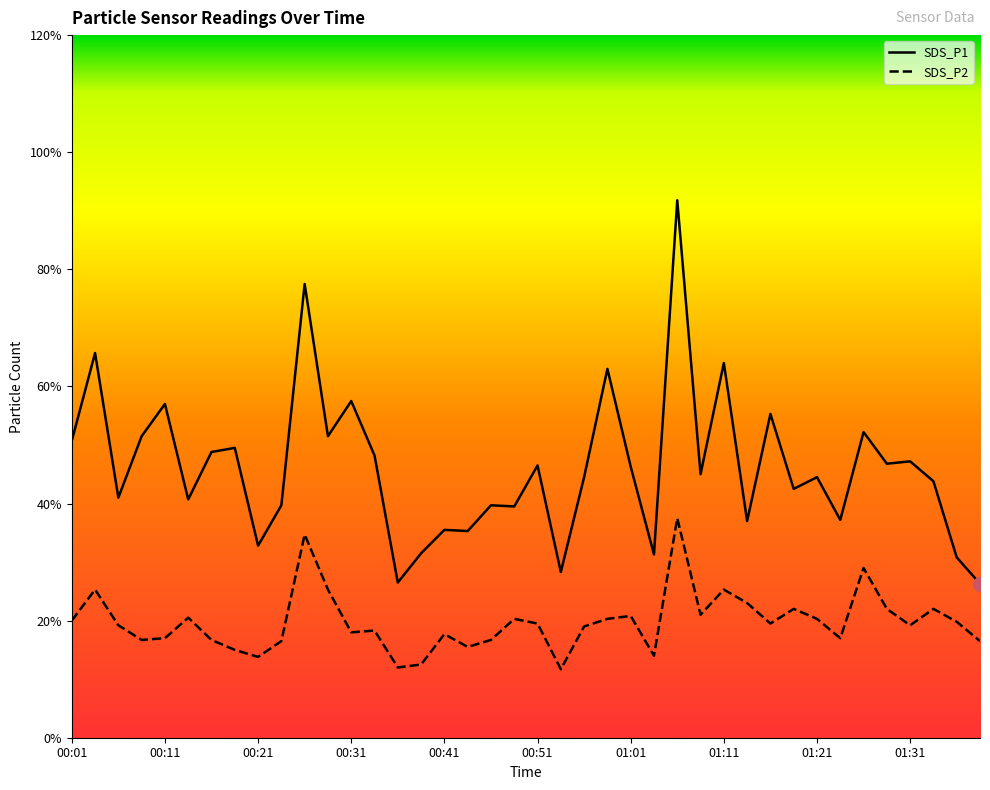

Is this an area chart (filled region under the line)?

No